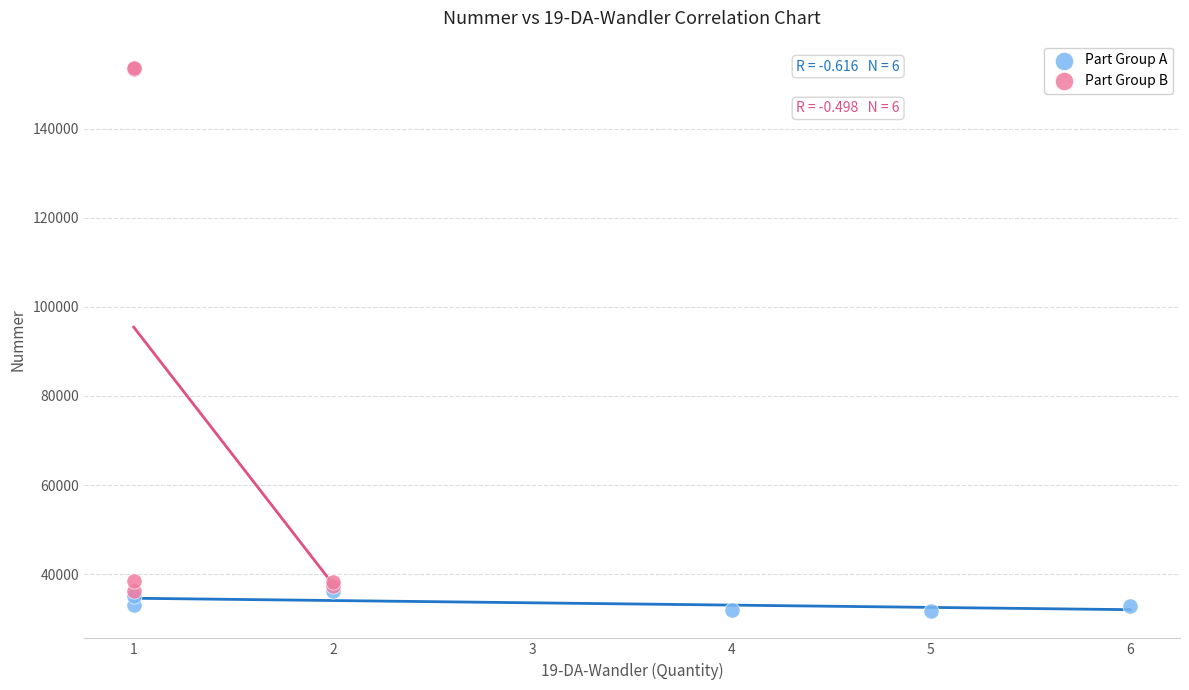

Which series reaches the maximum Y coordinate?

Part Group B